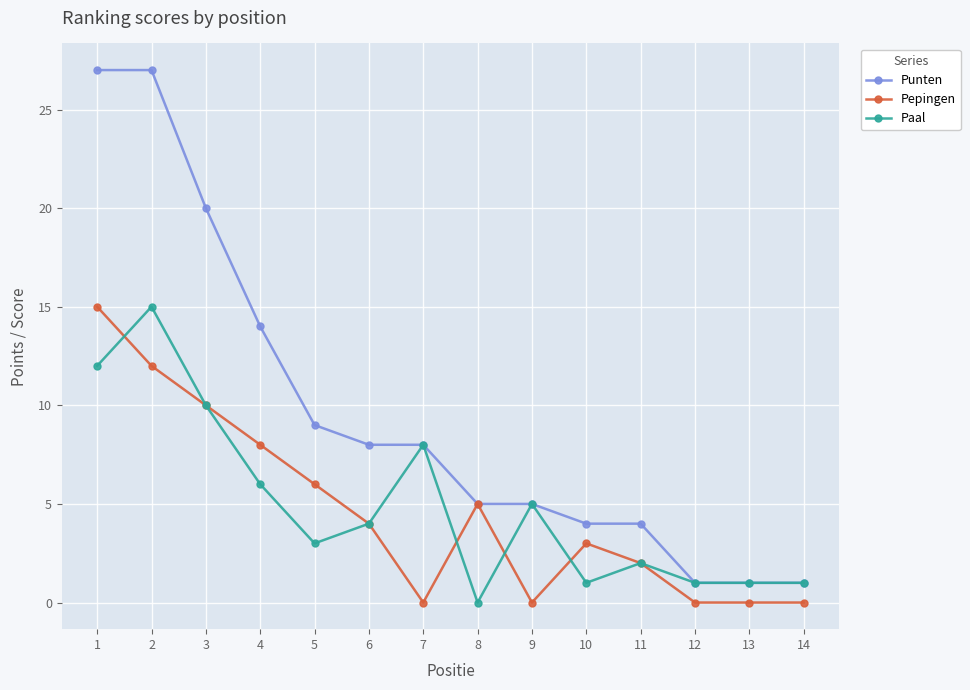

What is the greatest value displayed?

27